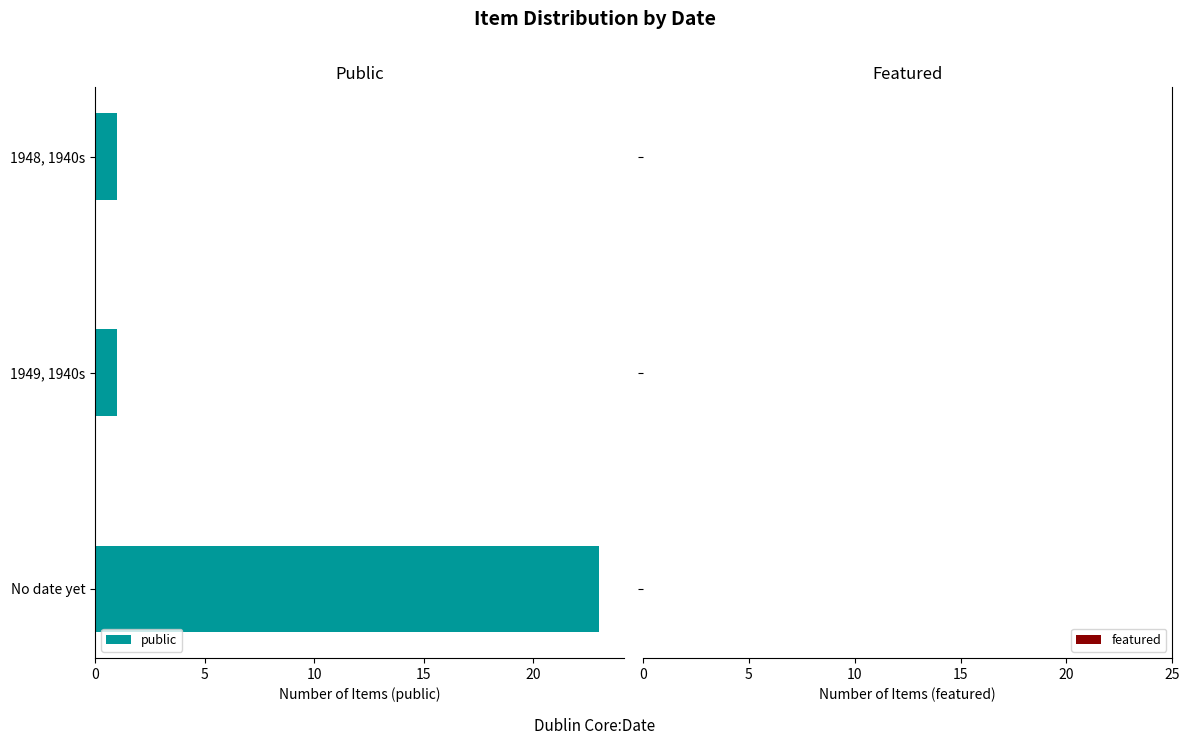

What is the greatest value displayed?

23